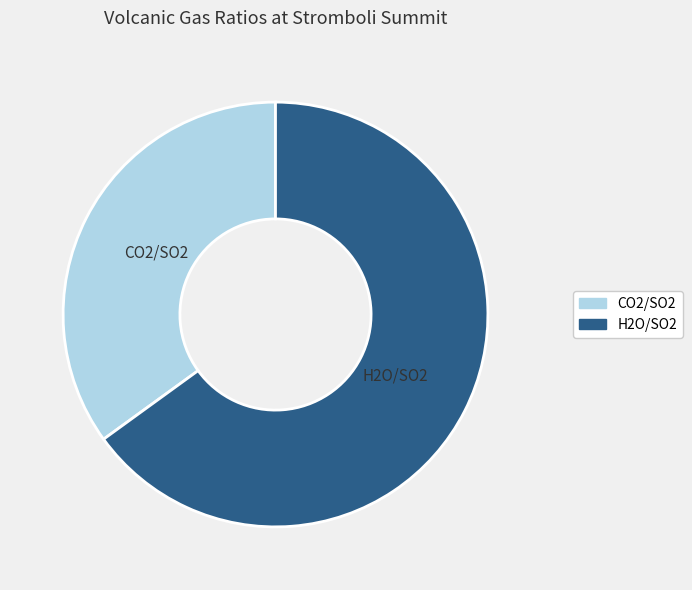

Rank the categories by value from lowest to highest.

CO2/SO2, H2O/SO2